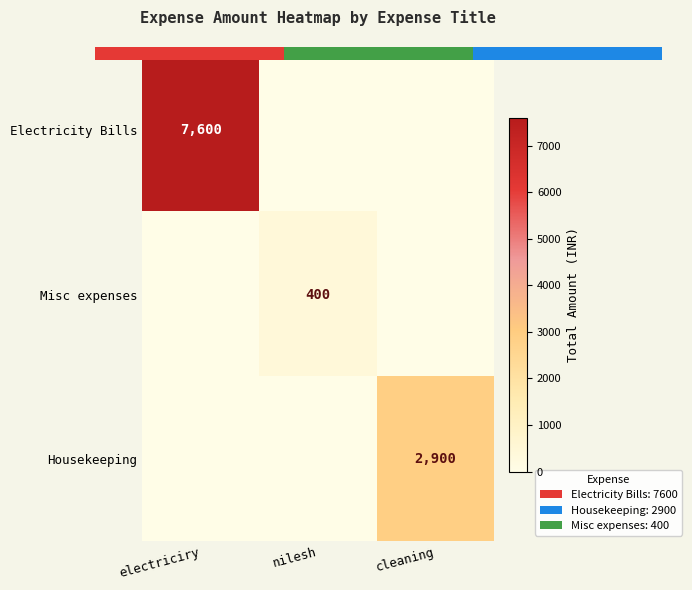

How many distinct data groups are displayed?

3